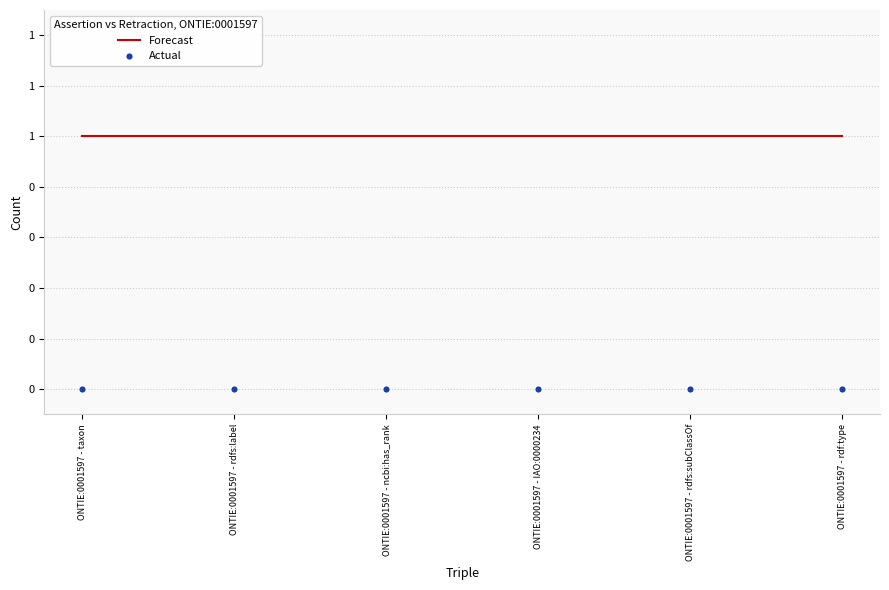

Which series contains the lowest Y value?

Actual